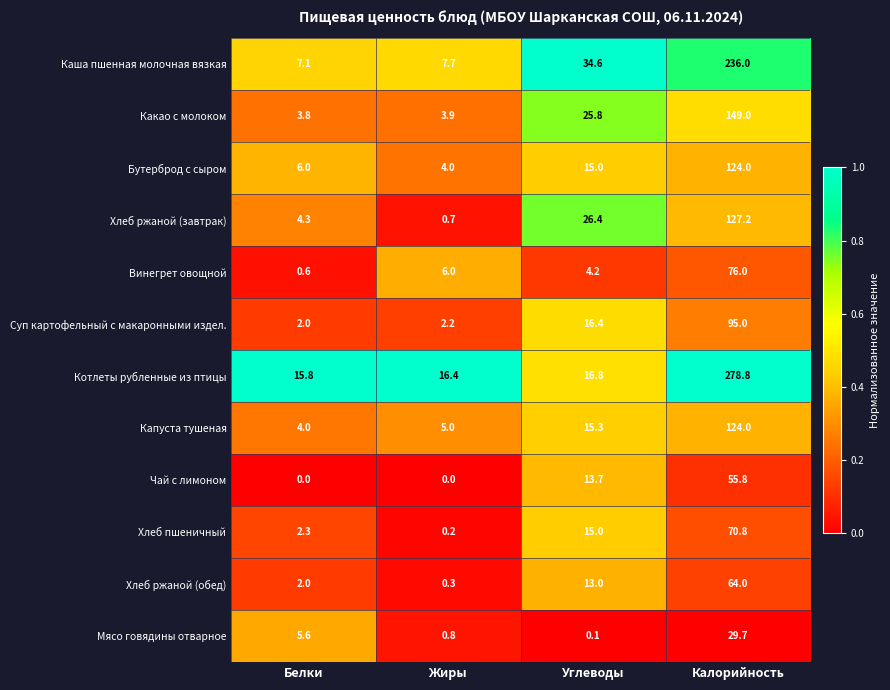

Which series changed the most between Жиры and Калорийность?

Котлеты рубленные из птицы